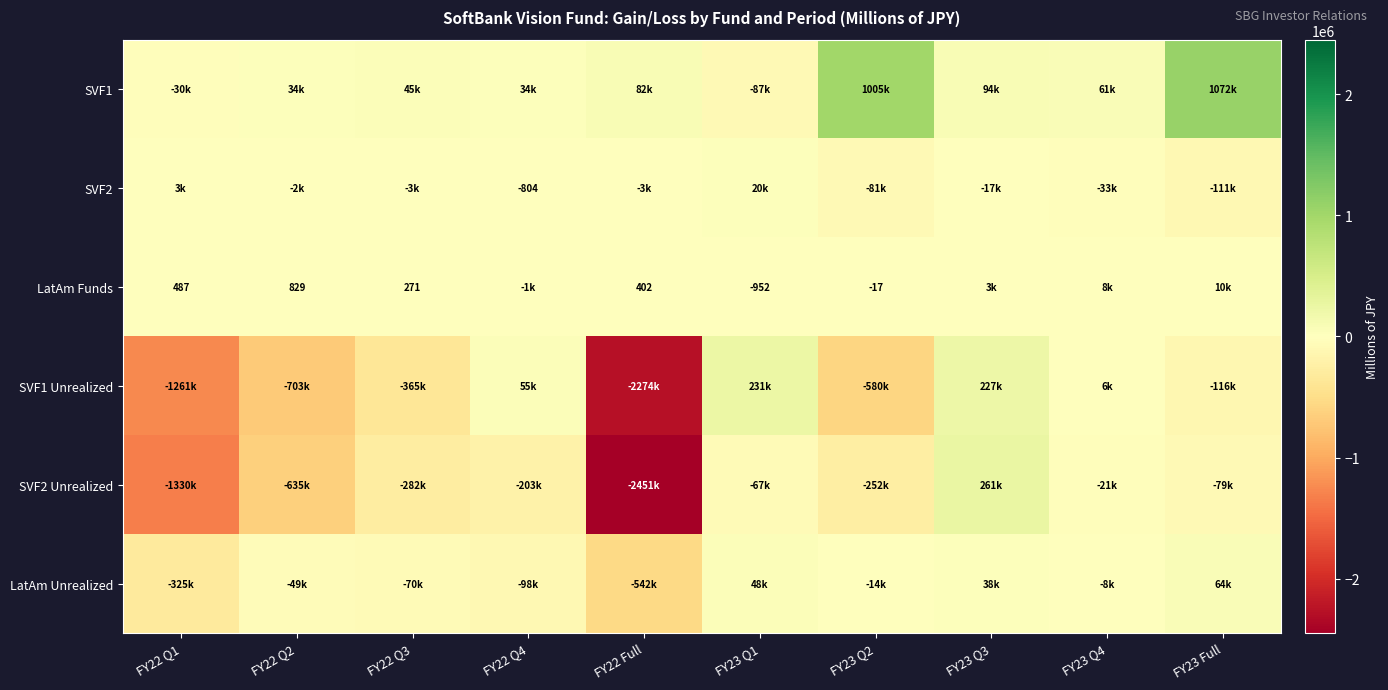

True or false: LatAm Funds has a value of 829 at FY22 Q2.

True